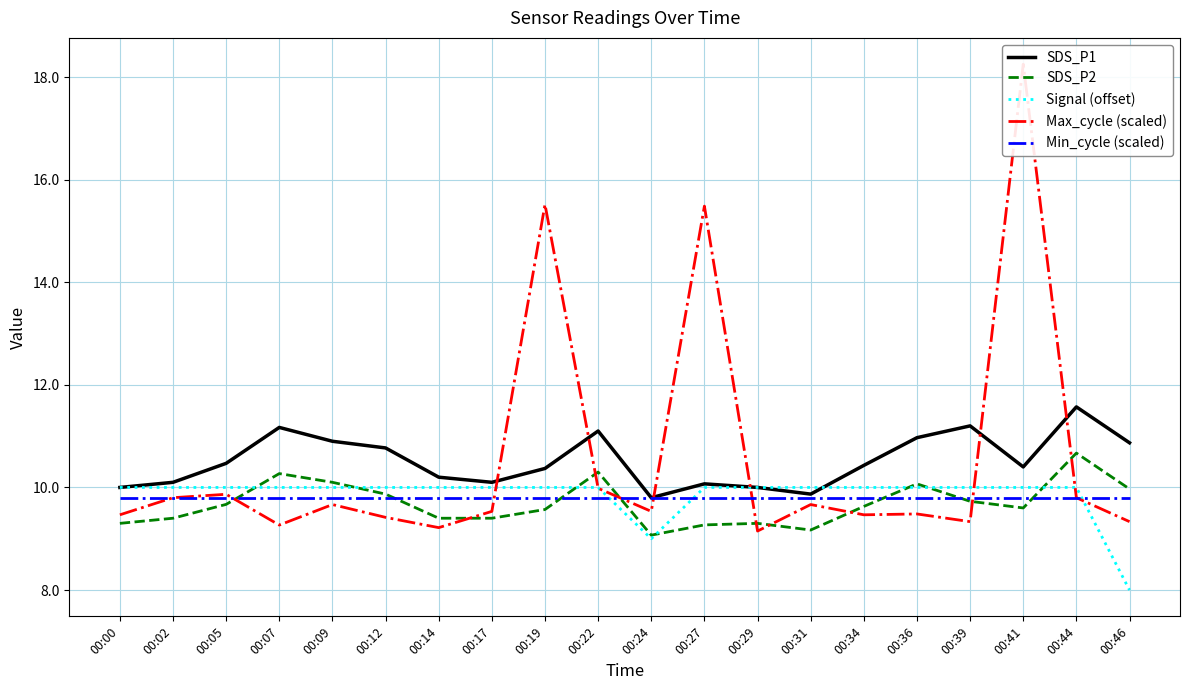

What is the average value of the SDS_P2 series?

9.7